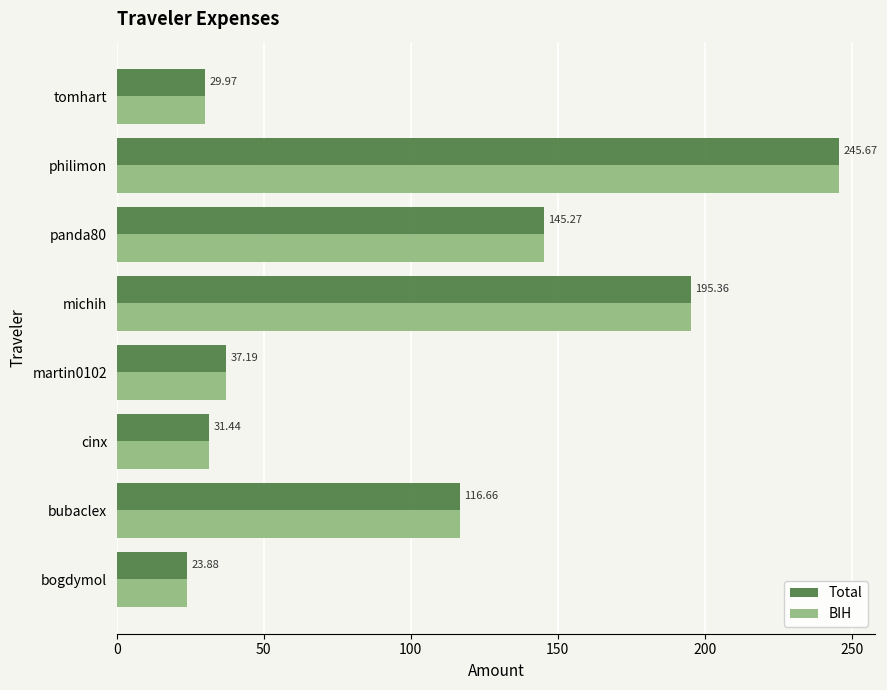

How many series are shown in this chart?

2